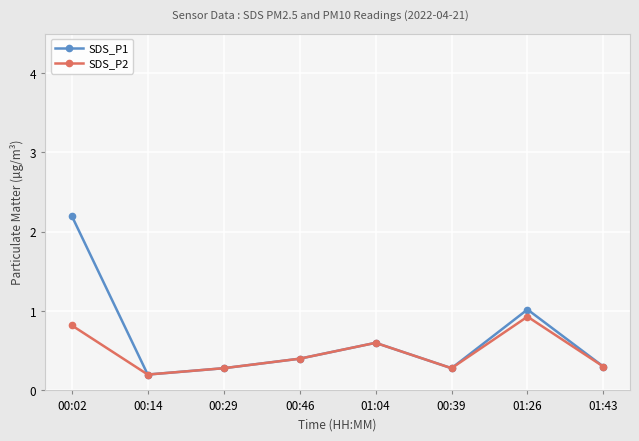

Reading left to right, extract all data points from this chart.

SDS_P1: 00:02=2.2	00:14=0.2	00:29=0.3	00:46=0.4	01:04=0.6	00:39=0.3	01:26=1.0	01:43=0.3
SDS_P2: 00:02=0.8	00:14=0.2	00:29=0.3	00:46=0.4	01:04=0.6	00:39=0.3	01:26=0.9	01:43=0.3